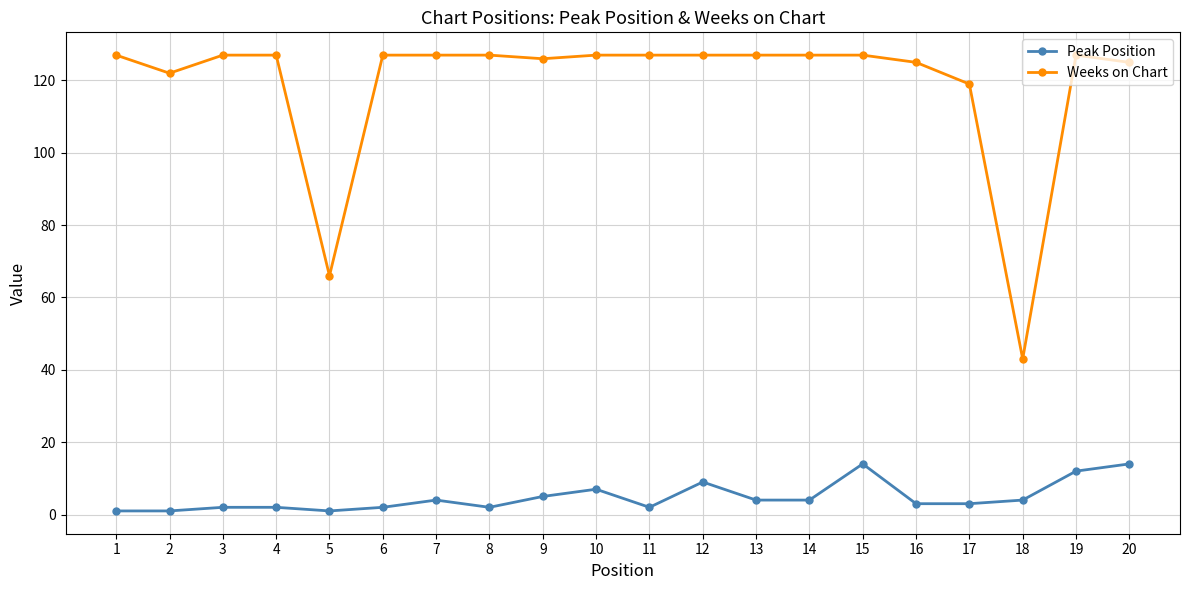

Is the value of Peak Position at 2 greater than the value of Weeks on Chart at 20?

No